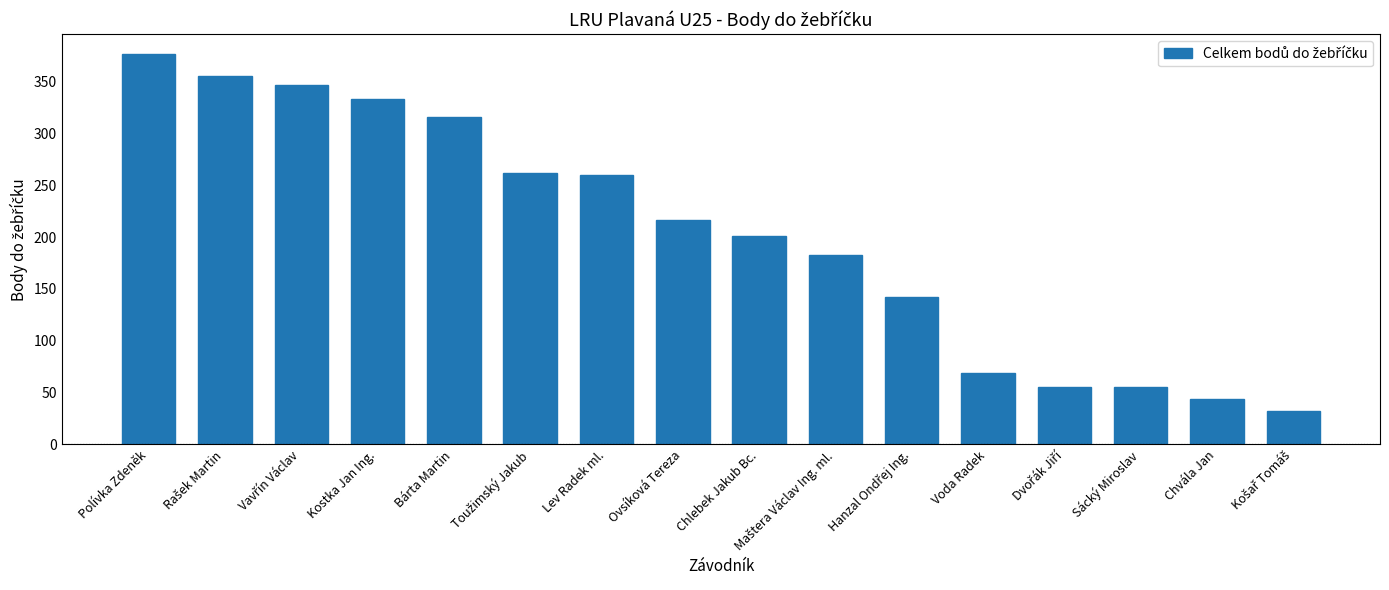

What is the label of the 4th bar from the left?

Kostka Jan Ing.